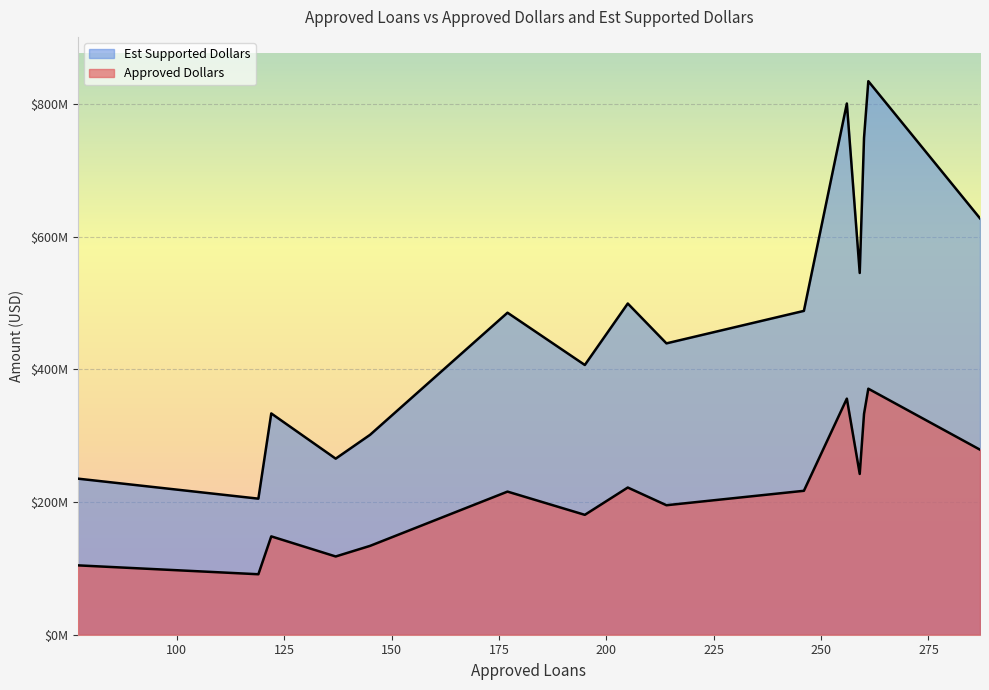

At which category is the sum across all series the highest?

261